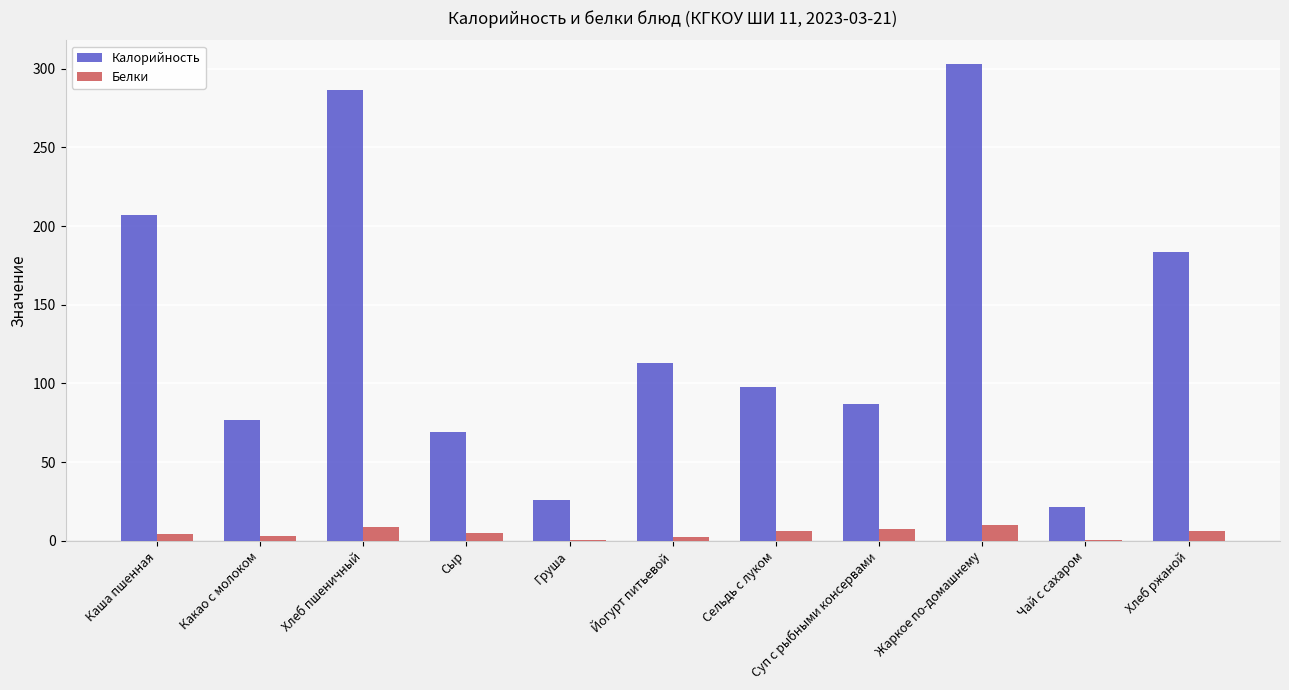

What is the sum of the Калорийность values at Жаркое по-домашнему and Хлеб пшеничный?

589.0